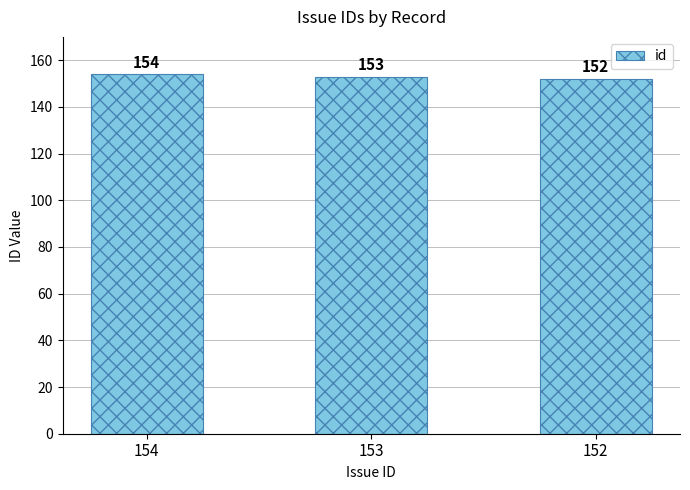

True or false: the data shows 154 at 154.

True